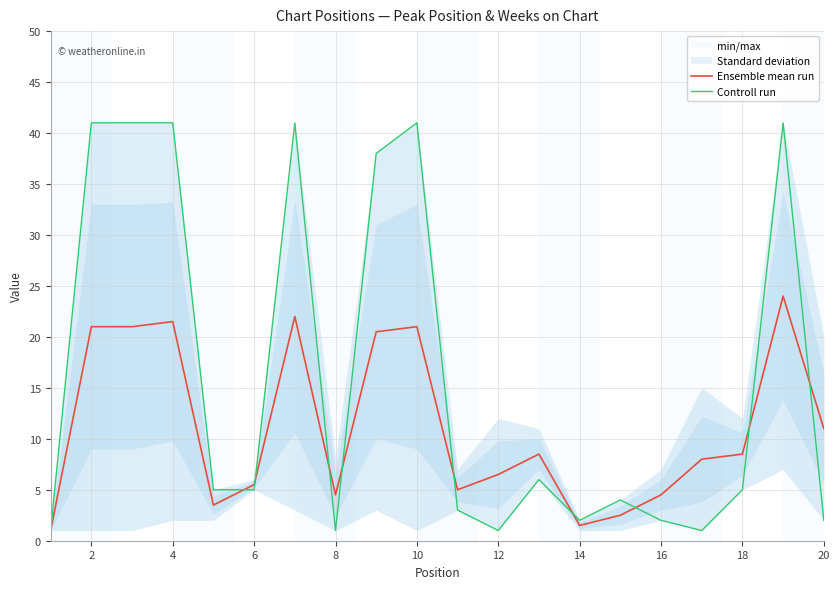

Rank the series by their average value, from highest to lowest.

Controll run, Ensemble mean run